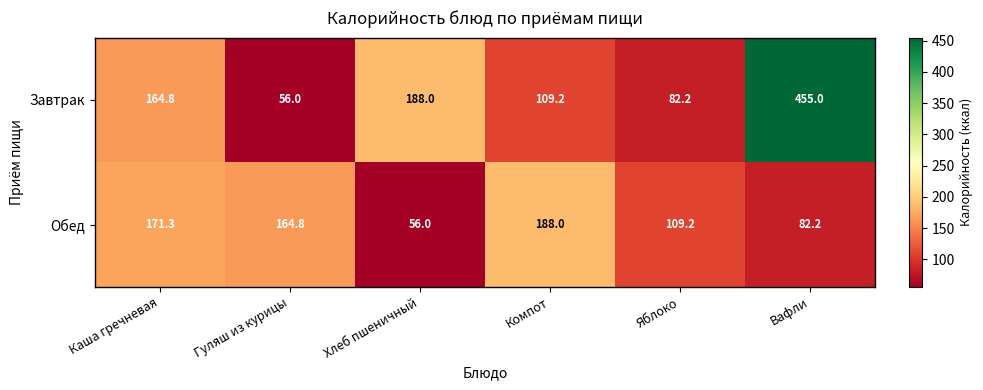

Rank the series by their average value, from lowest to highest.

Обед, Завтрак